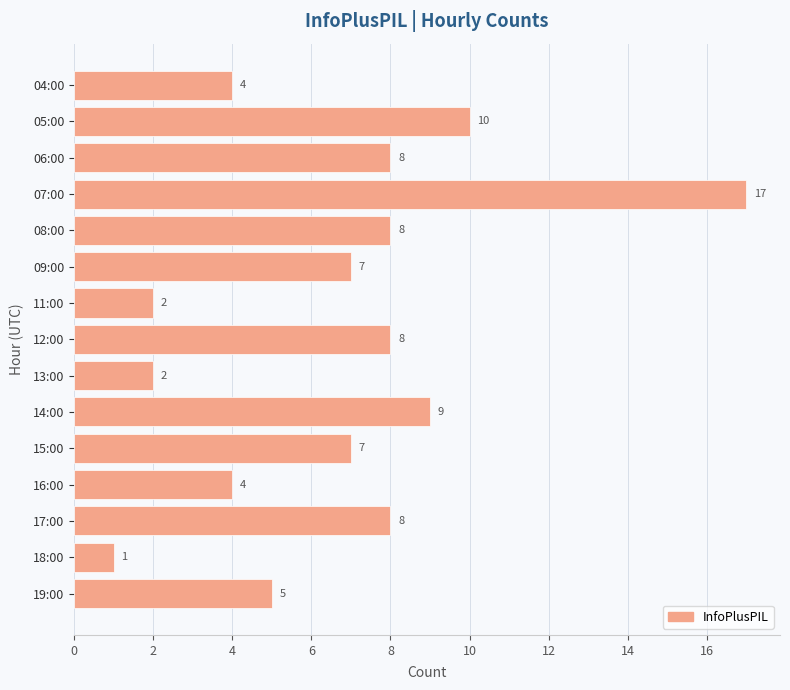

What is the change in value from 12:00 to 19:00?

-3